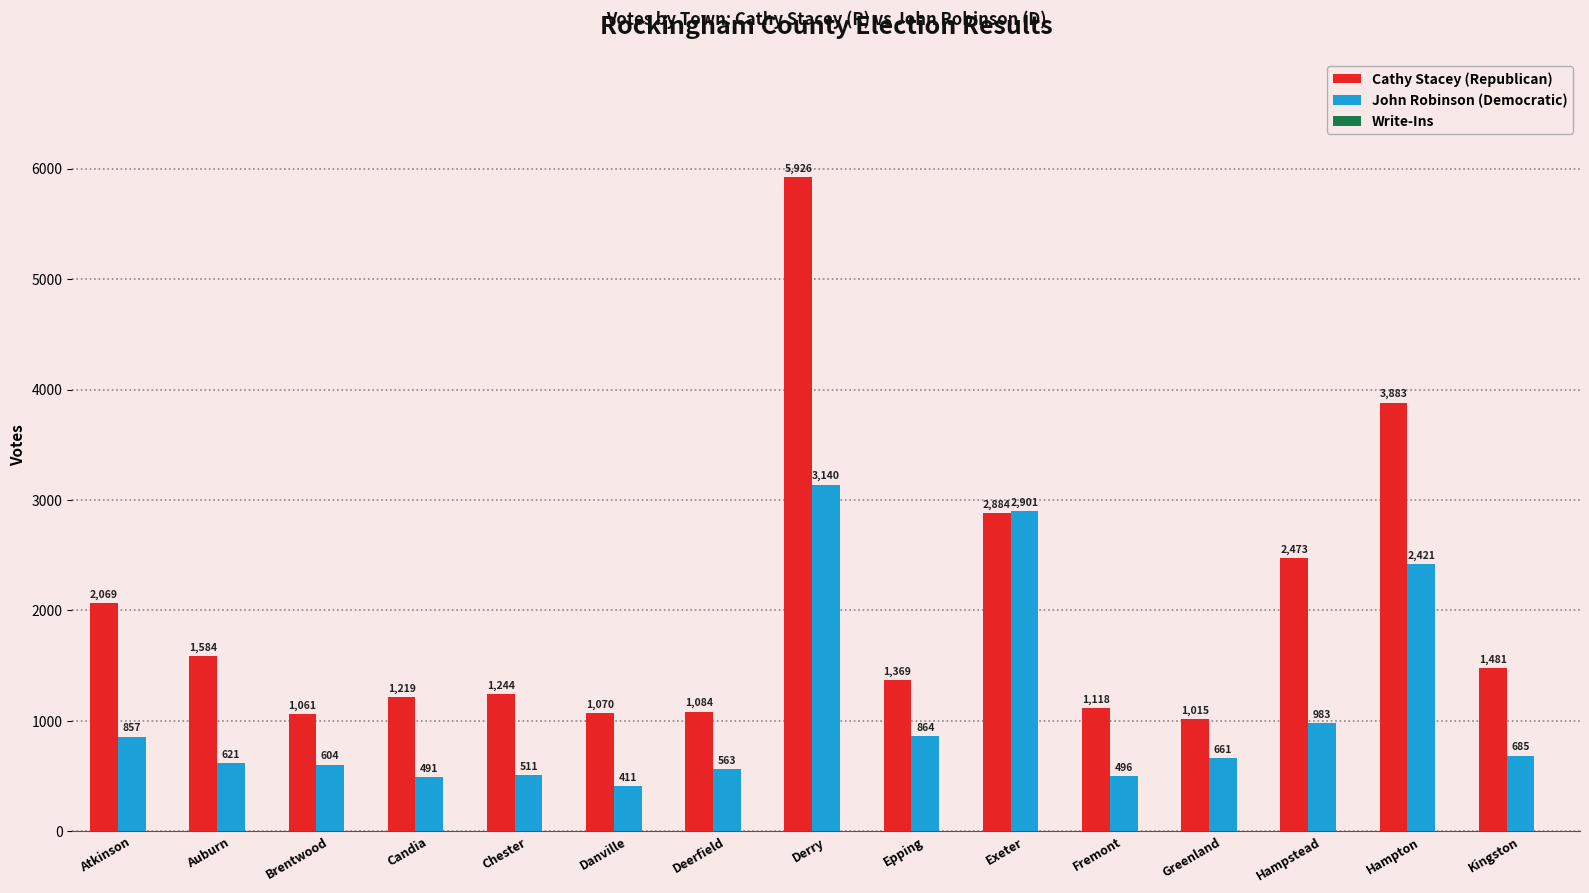

What is the total value across all series at Epping?

2234